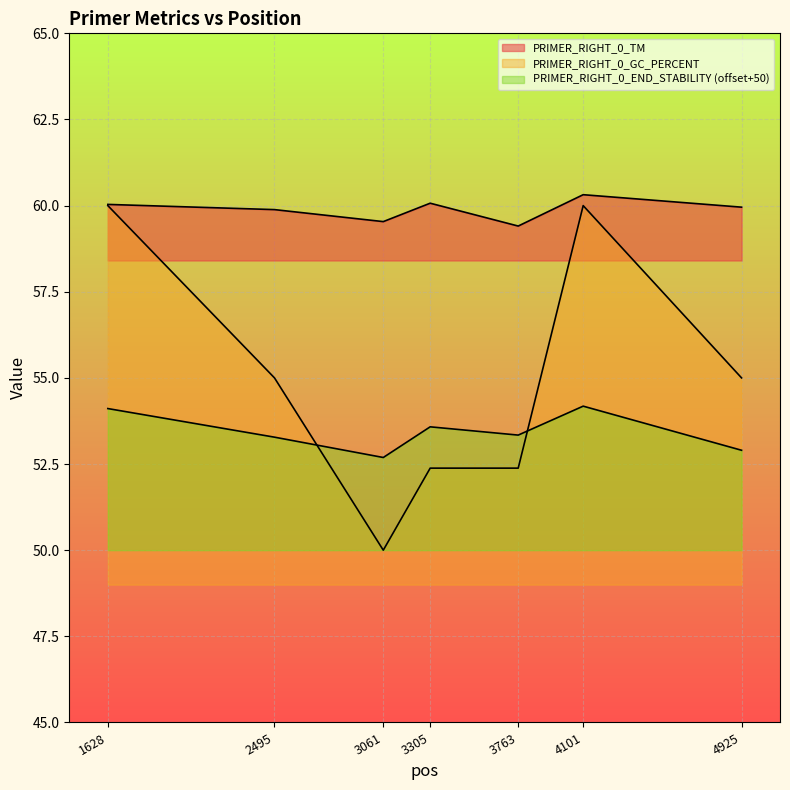

What value does the PRIMER_RIGHT_0_TM series have at 3763?

59.4